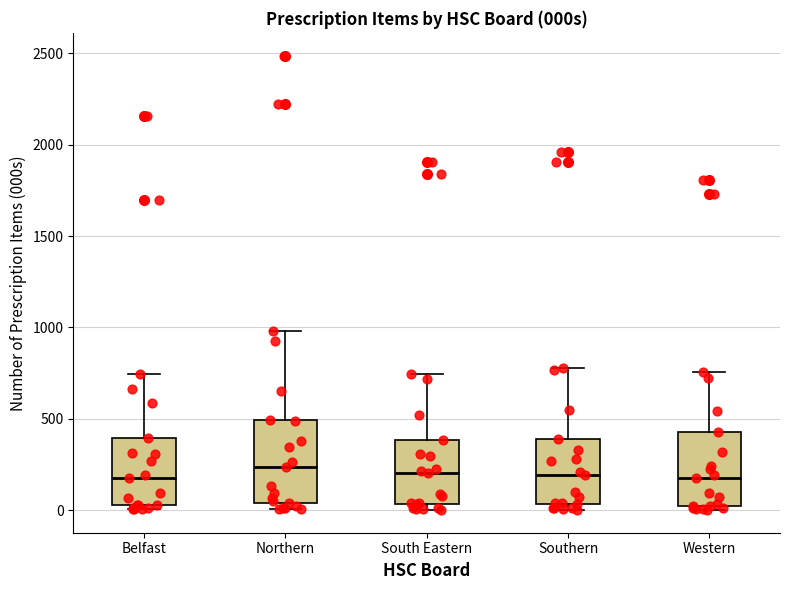

Where is the upper edge of the box for South Eastern on the y-axis? The values are not printed on the chart, so give them approximately, as read against the axis.

400